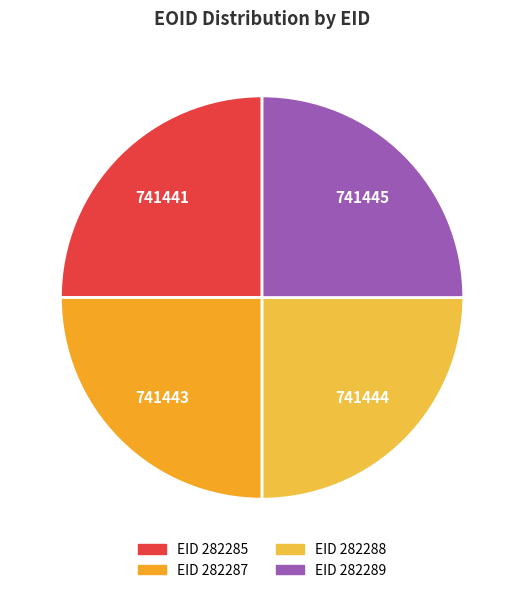

Which category has the biggest portion of the pie?

282289